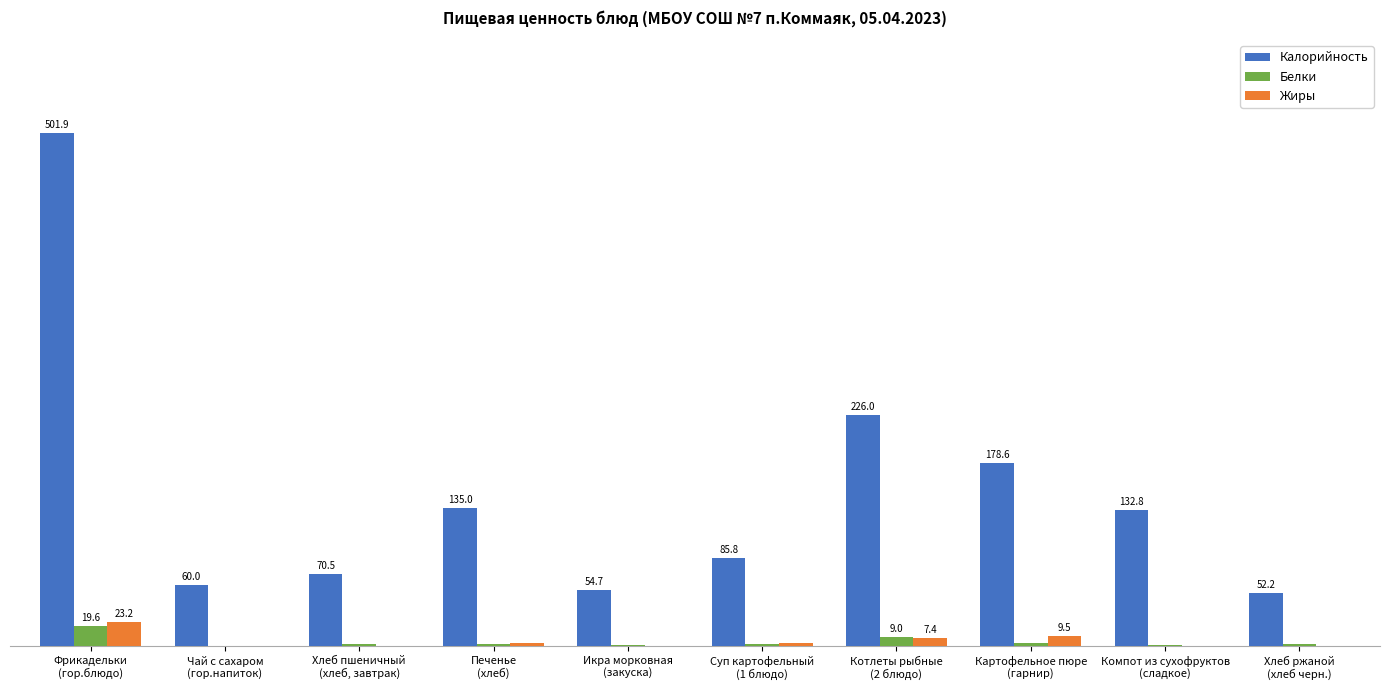

At which label does Белки first exceed 2?

Фрикадельки
(гор.блюдо)